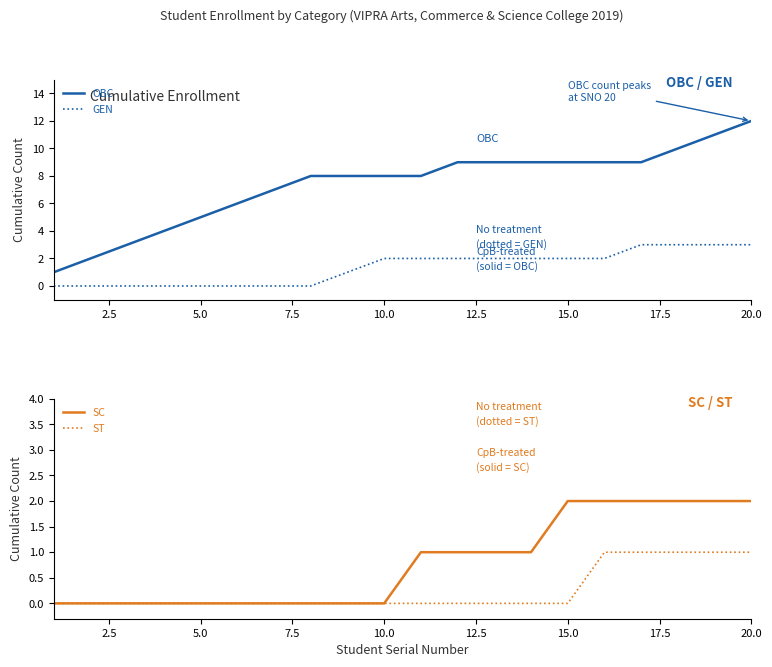

True or false: OBC and GEN intersect in this chart.

False